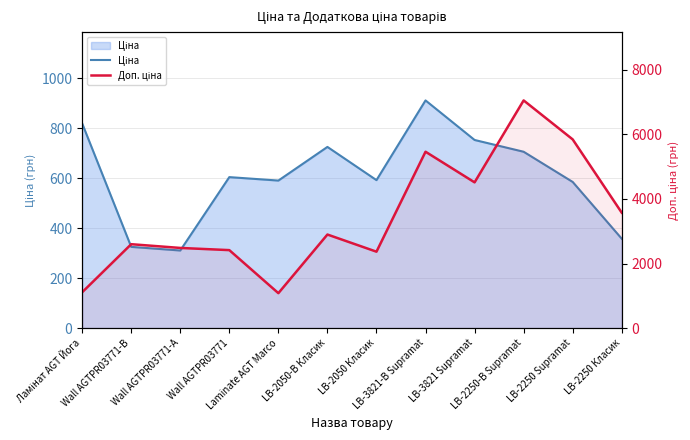

How many values in the Доп. ціна series are below 2897?

6